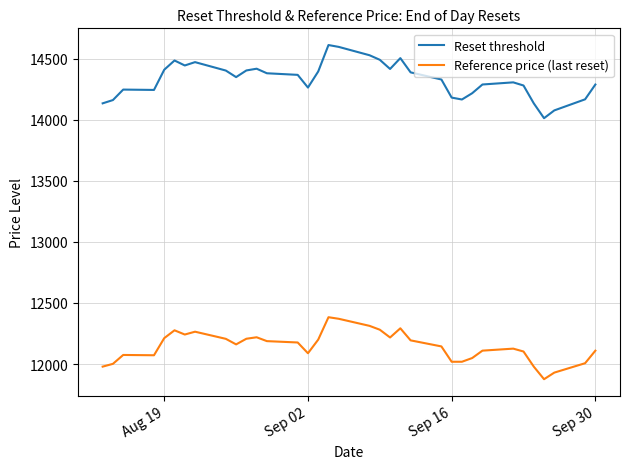

What is the maximum value shown in the chart?

14612.5